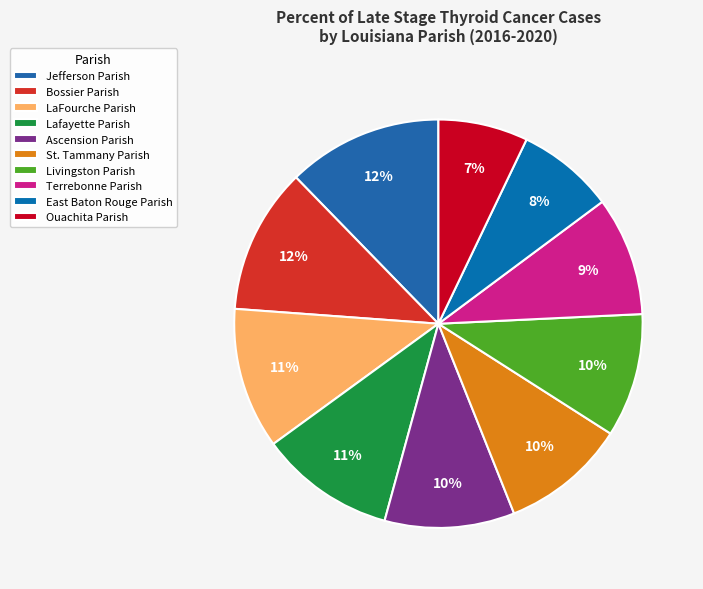

To the nearest percent, what is the average slice percentage?

10%